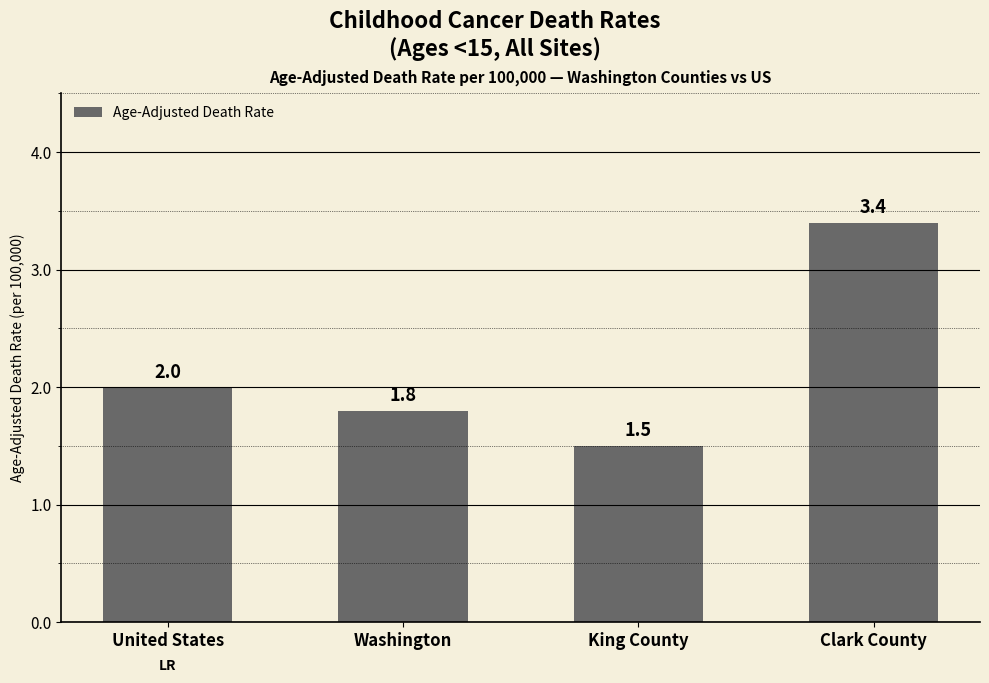

What is the sum of all values?

8.7